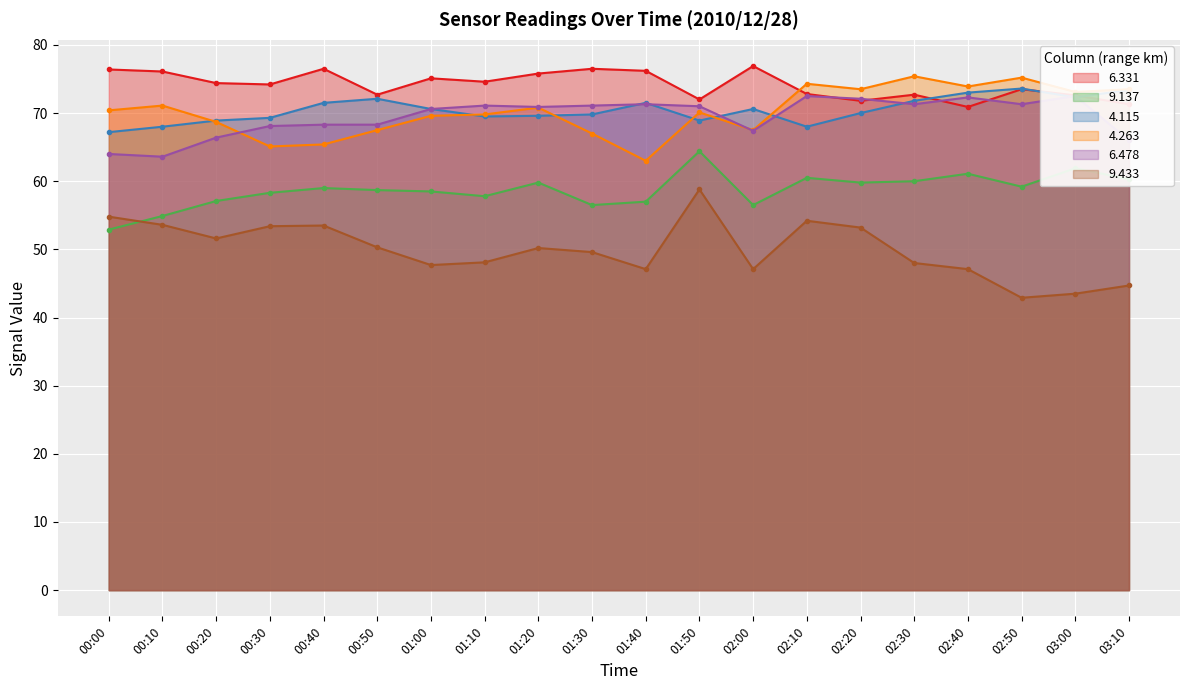

How many series are shown in this chart?

6